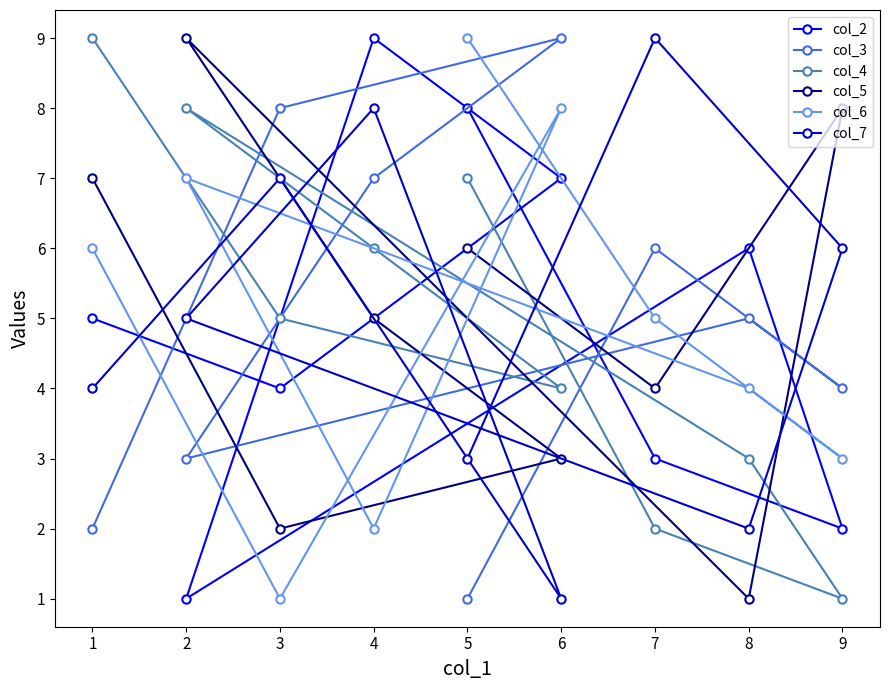

Which series changed the most between 3 and 4?

col_2